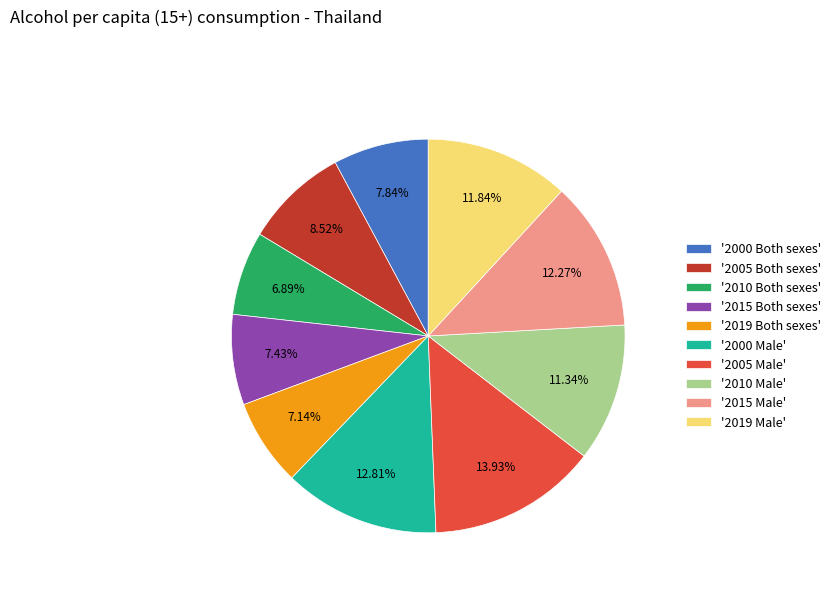

Is the sum of '2015 Male' and '2015 Both sexes' greater than half?

No